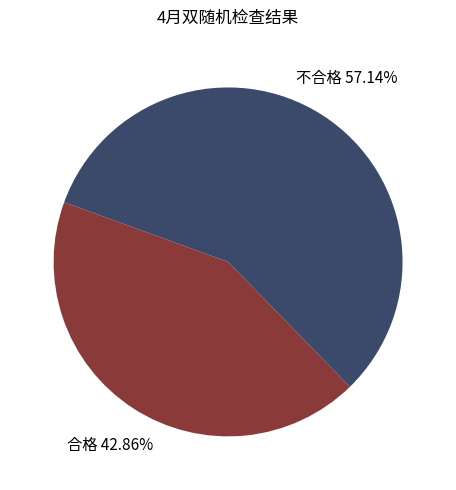

How many slices are in this pie chart?

2